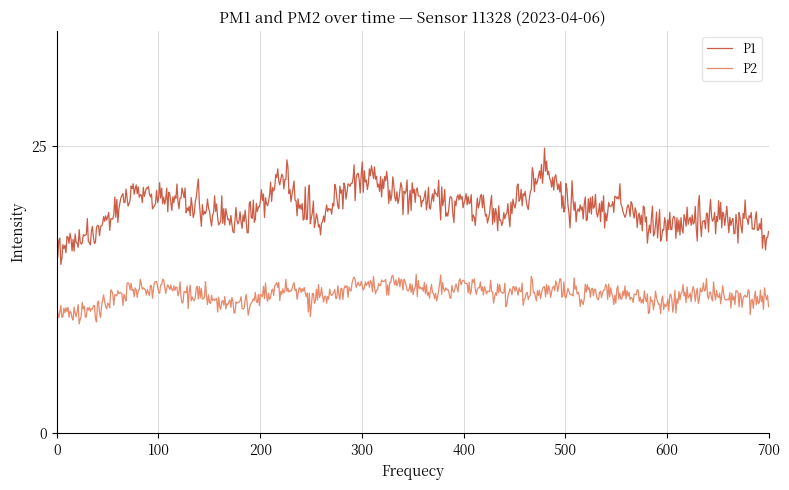

True or false: P1 and P2 cross at least once.

False